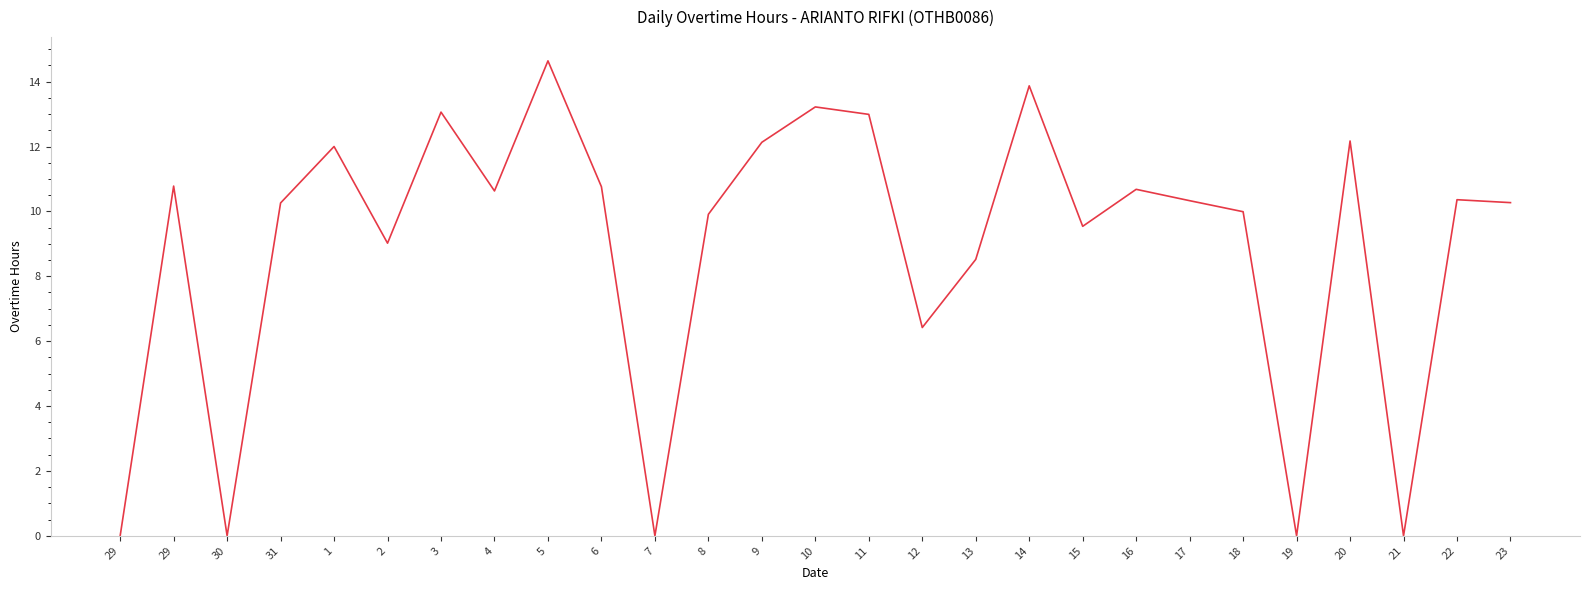

What is the difference between the maximum and minimum values?

14.6